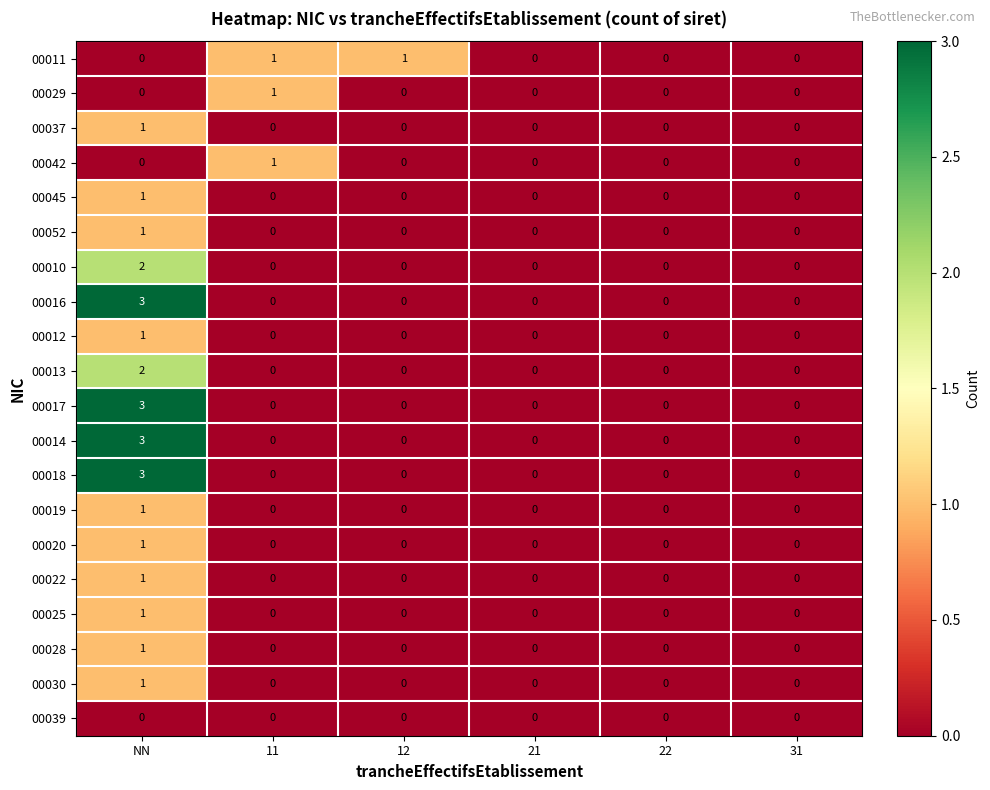

How many 00037 values are between 0 and 1?

6